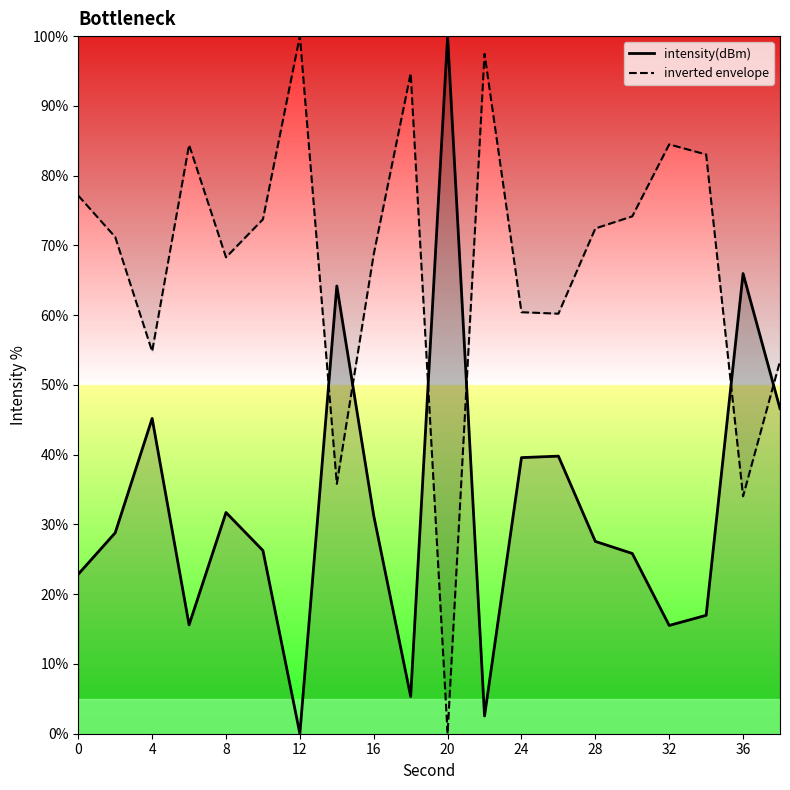

The value of intensity(dBm) at 20 is 36.4. True or false?

False